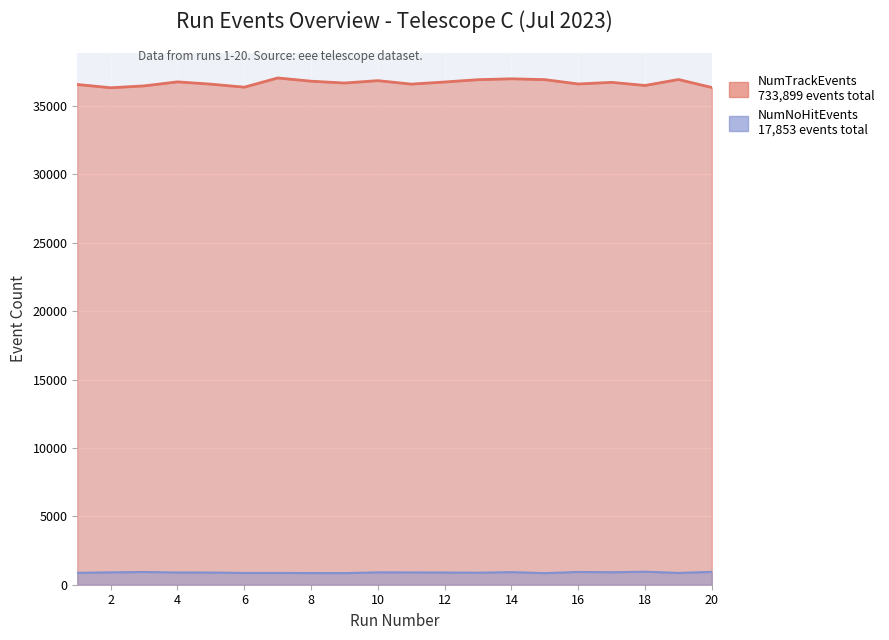

Reading left to right, transcribe all the data shown in this chart.

NumTrackEvents: 1=36577	2=36336	3=36473	4=36768	5=36601	6=36379	7=37052	8=36817	9=36683	10=36857	11=36603	12=36758	13=36928	14=36992	15=36931	16=36613	17=36732	18=36504	19=36940	20=36355
NumNoHitEvents: 1=869	2=904	3=932	4=892	5=891	6=861	7=862	8=853	9=848	10=905	11=899	12=892	13=880	14=920	15=847	16=934	17=912	18=952	19=862	20=938